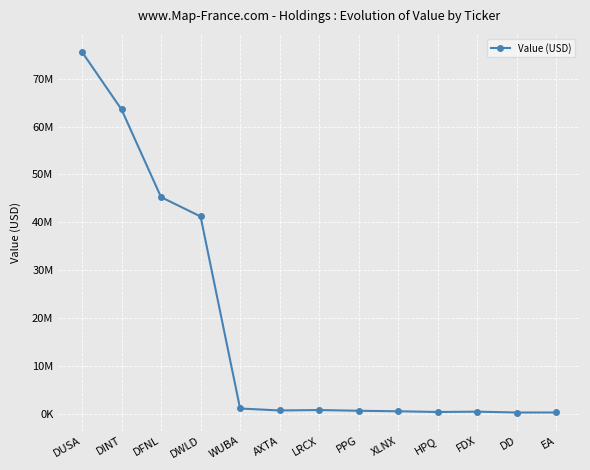

What is the approximate value at AXTA, to the nearest 50?

710000